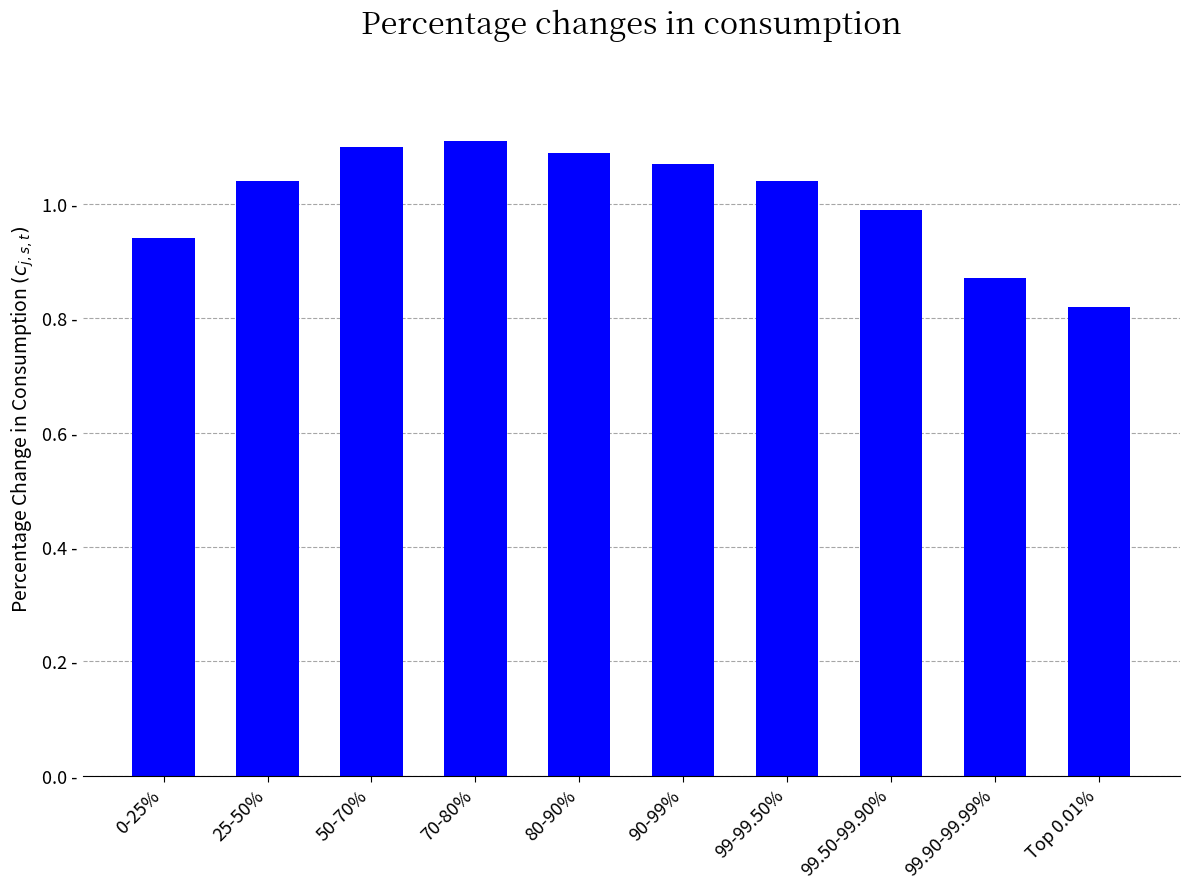

Are the bars grouped side by side (vs. stacked)?

No